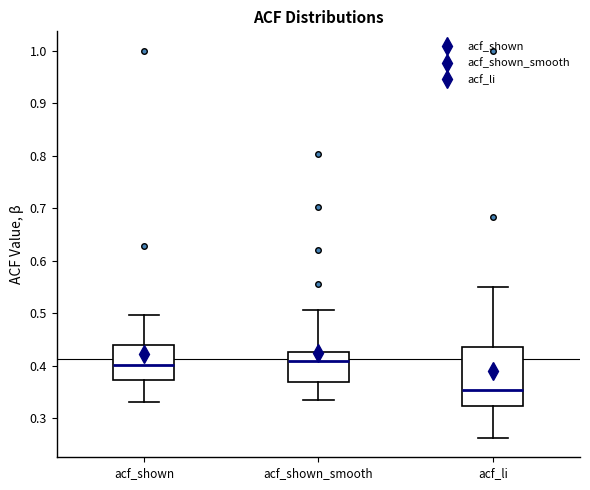

Where is the lower edge of the box for acf_shown_smooth on the y-axis? The values are not printed on the chart, so give them approximately, as read against the axis.

0.37